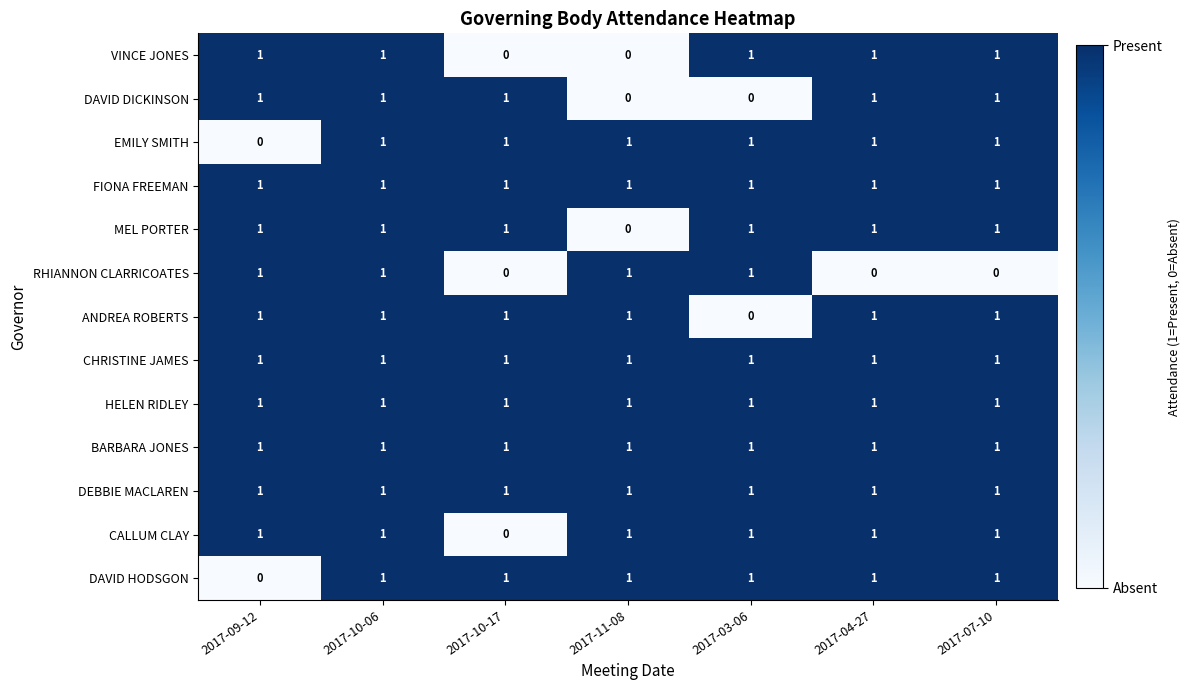

How many ANDREA ROBERTS values are between 1 and 2?

6